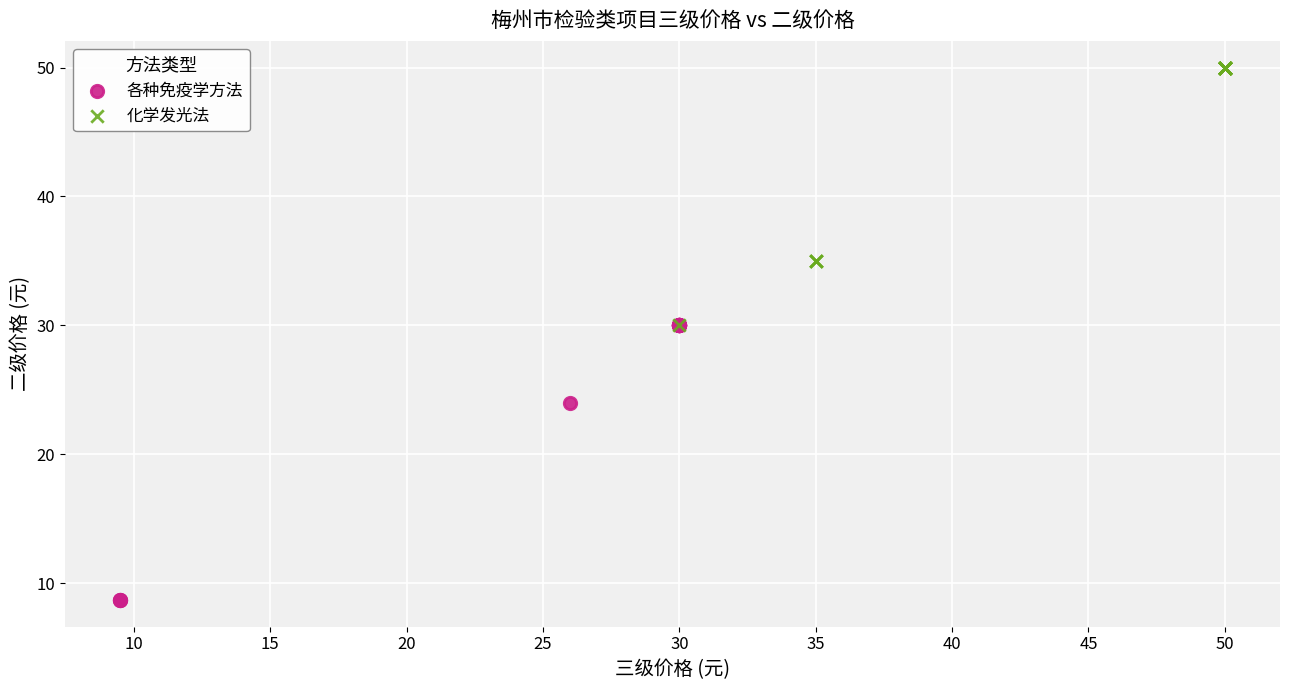

Which series reaches the maximum Y coordinate?

化学发光法